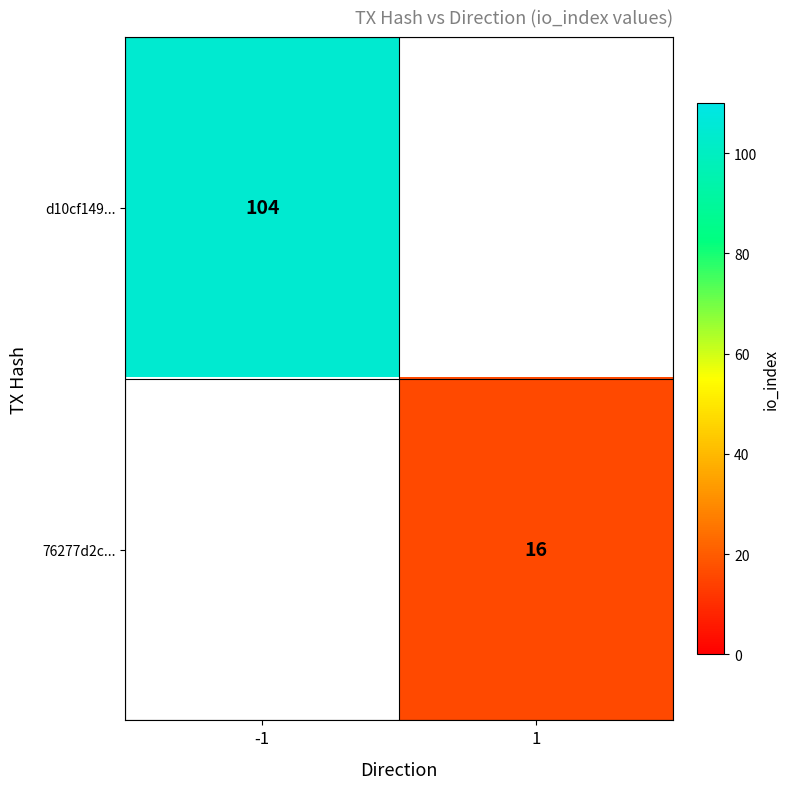

The value of d10cf149... at -1 is 168. True or false?

False